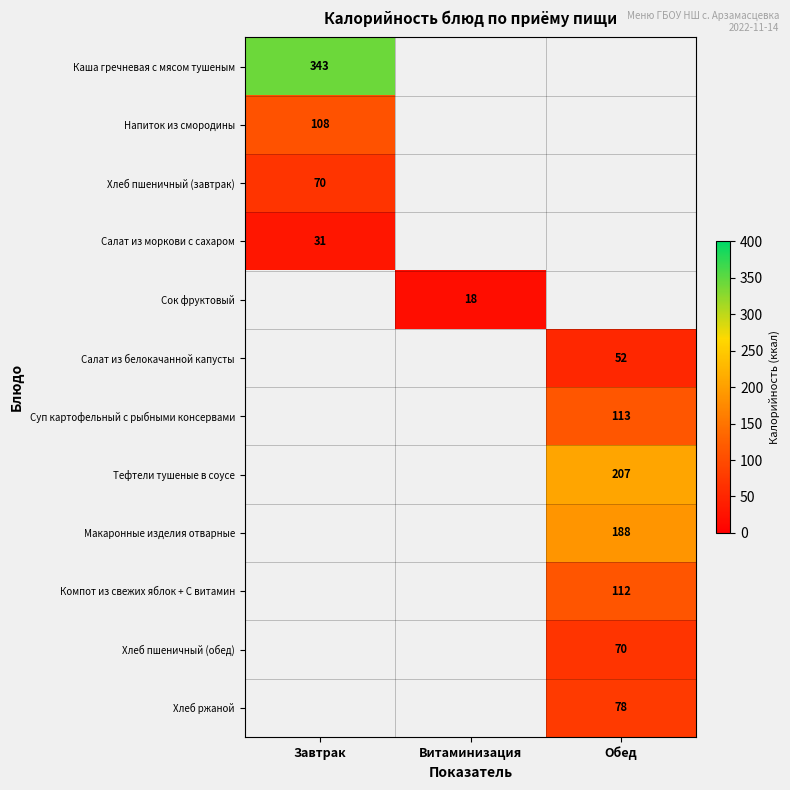

Between Витаминизация and Завтрак, which is larger?

Завтрак